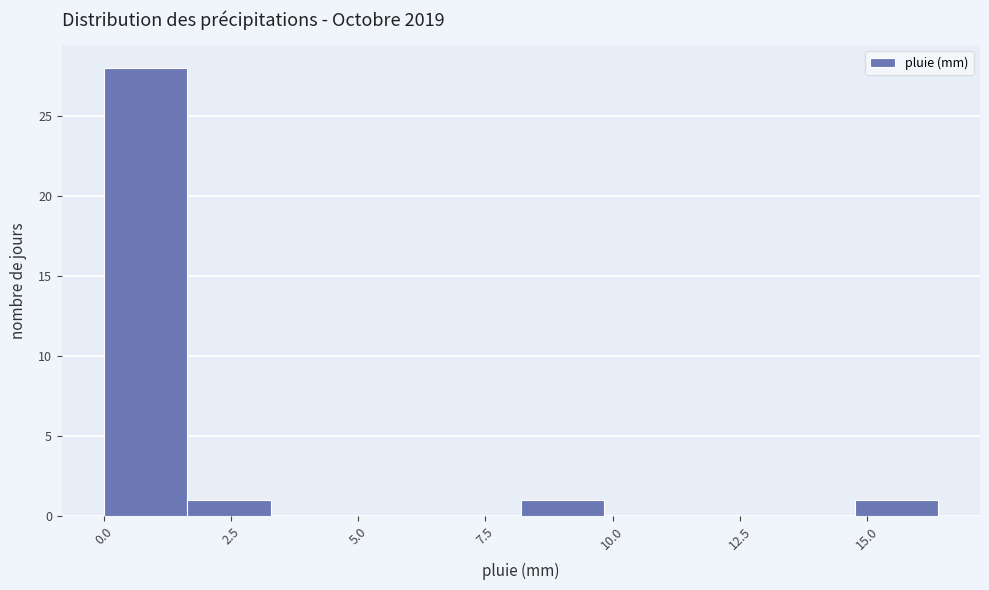

Around what value on the x-axis is the tallest bar? Give the approximate position of its centre, as read against the axis.

1.0